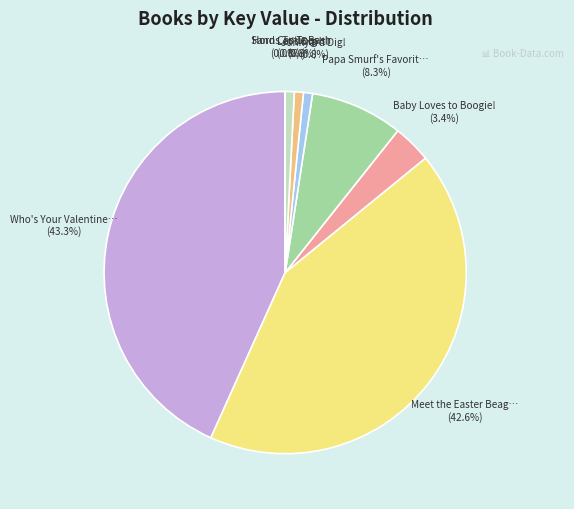

To the nearest percent, what is the difference between the largest and smallest slice percentages?

43%